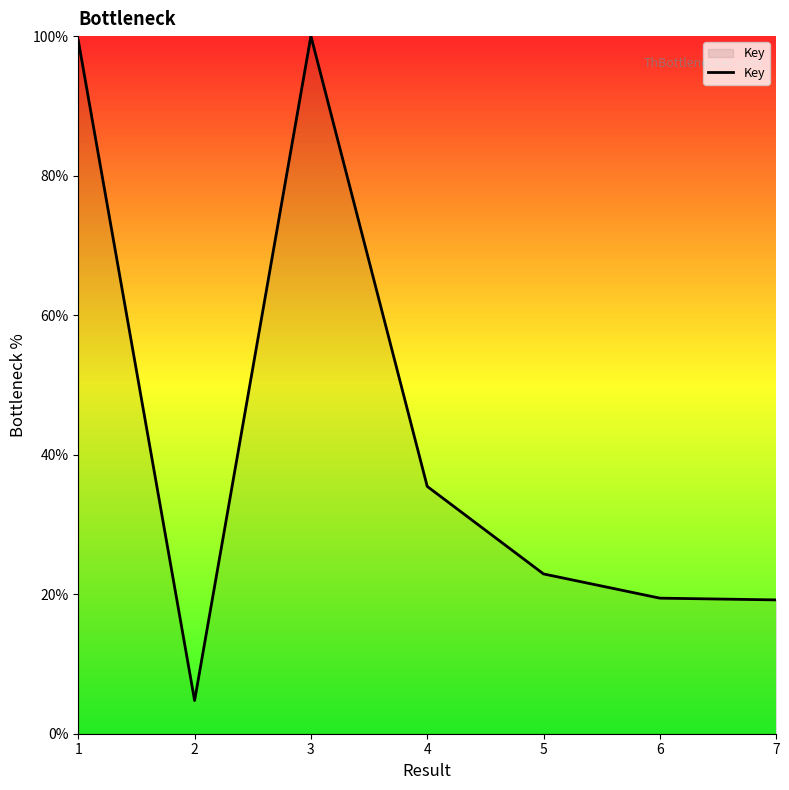

How many values exceed 22?

4